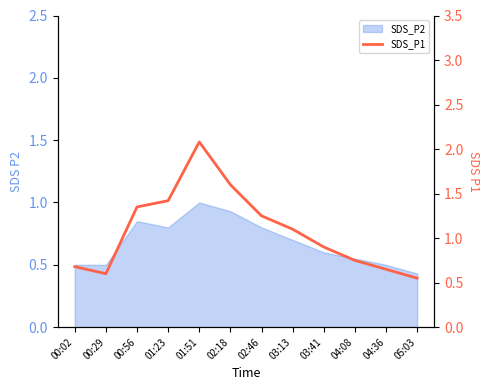

Read the value at 03:41.

0.9